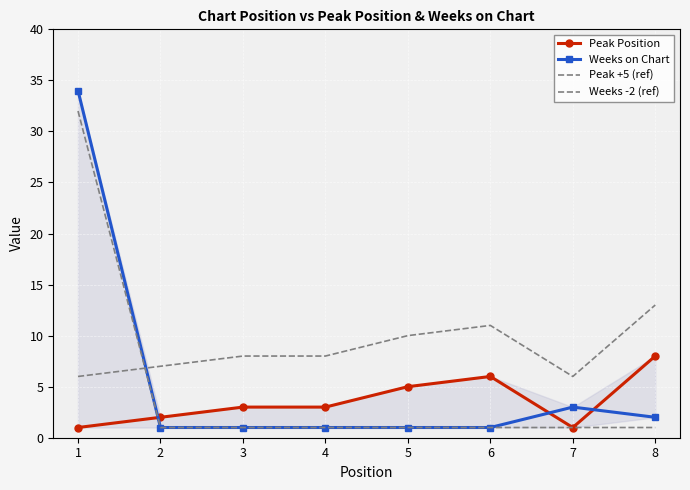

What are all the series names shown in the legend?

Peak Position, Weeks on Chart, Peak +5 (ref), Weeks -2 (ref)